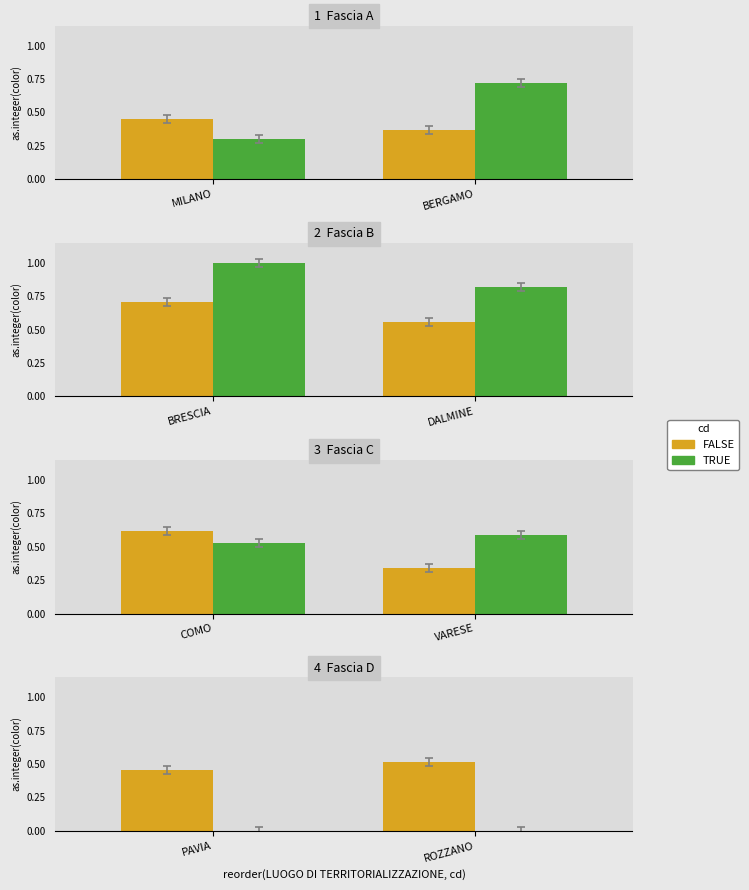

Does the chart contain stacked bars?

No